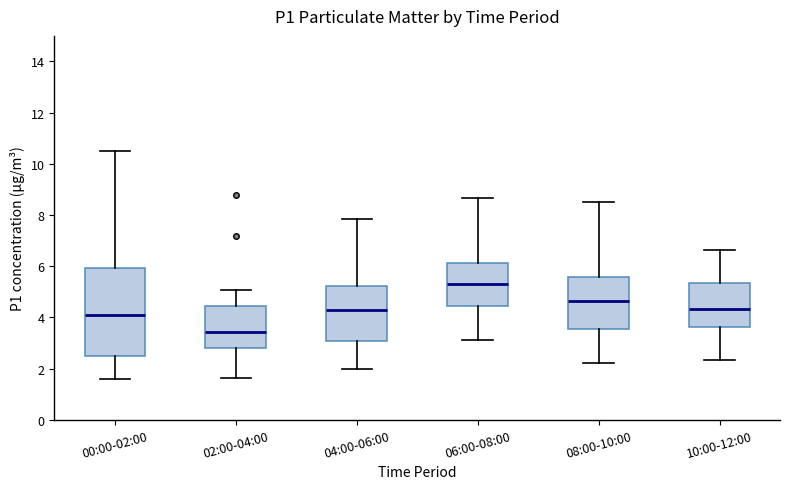

Which box's median line is the lowest?

02:00-04:00